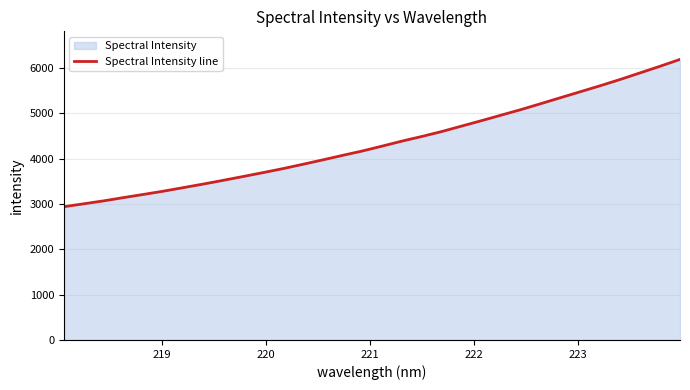

What is the minimum value shown in the chart?

2939.3